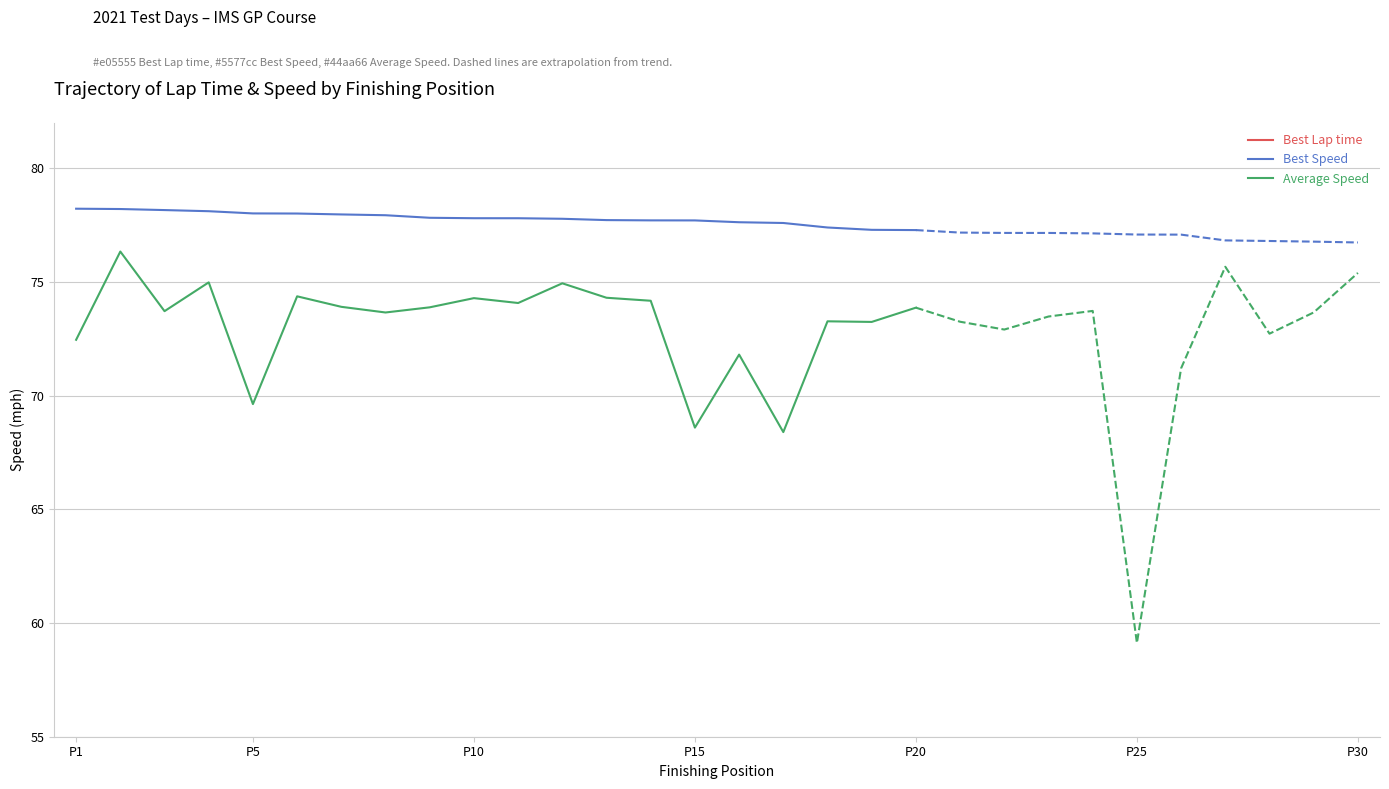

True or false: Best Speed and Average Speed cross at least once.

False